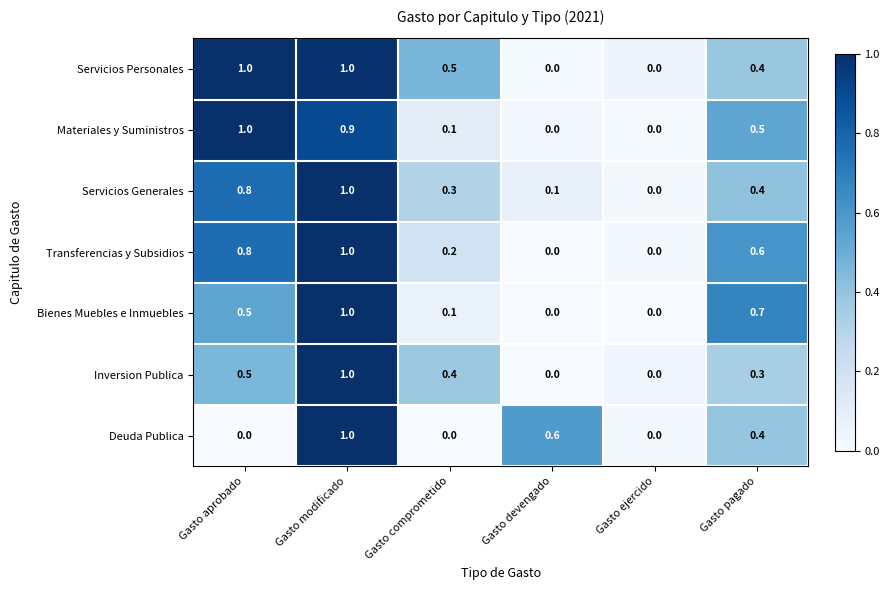

How many categories are shown in the chart?

6